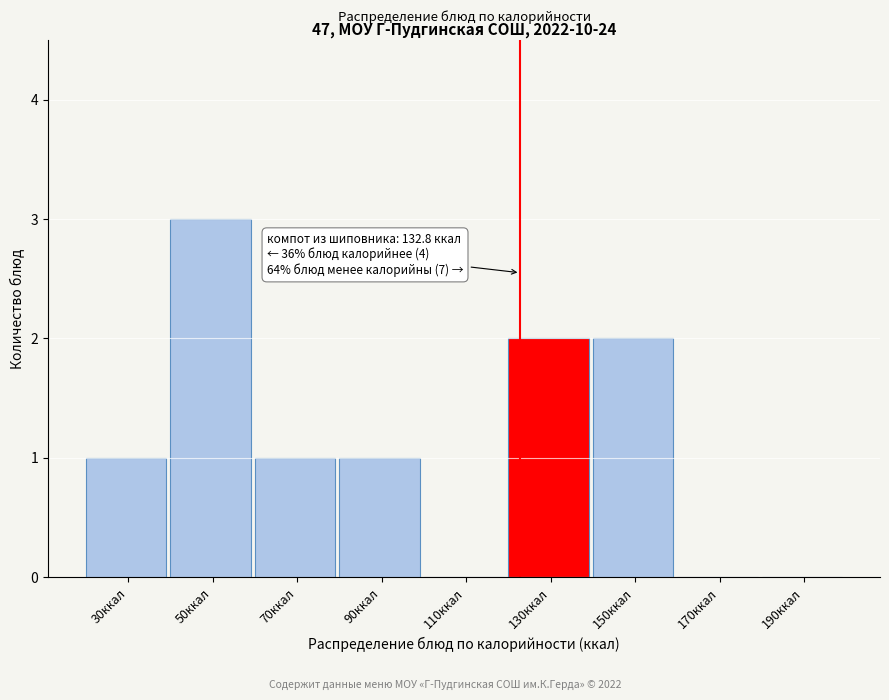

Reading right to left, extract all data points from this chart.

190ккал=0	170ккал=0	150ккал=2	130ккал=2	110ккал=0	90ккал=1	70ккал=1	50ккал=3	30ккал=1